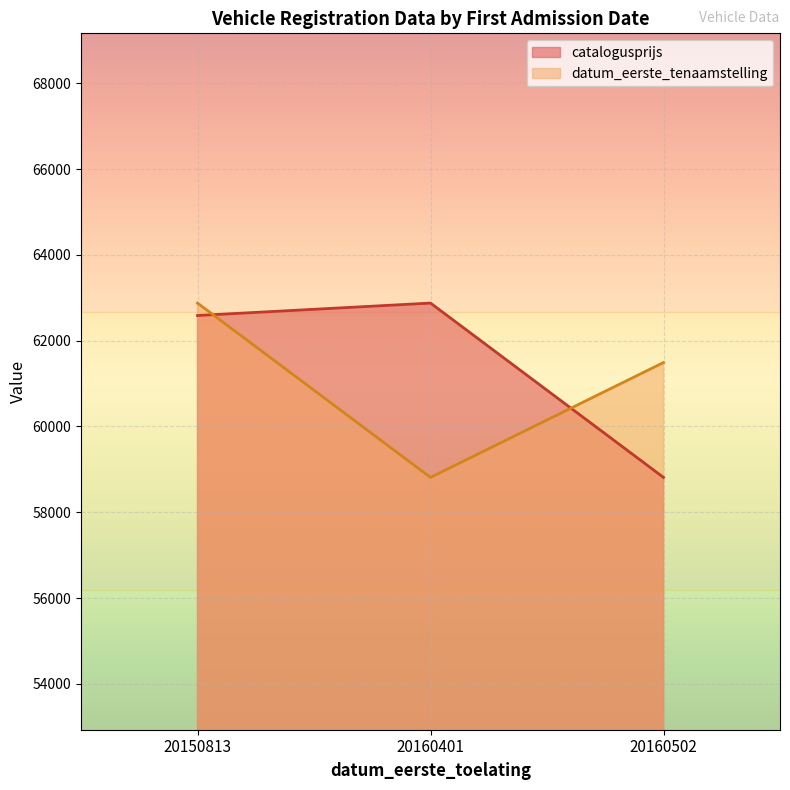

The value of datum_eerste_tenaamstelling at 20160401 is 31764.9. True or false?

False